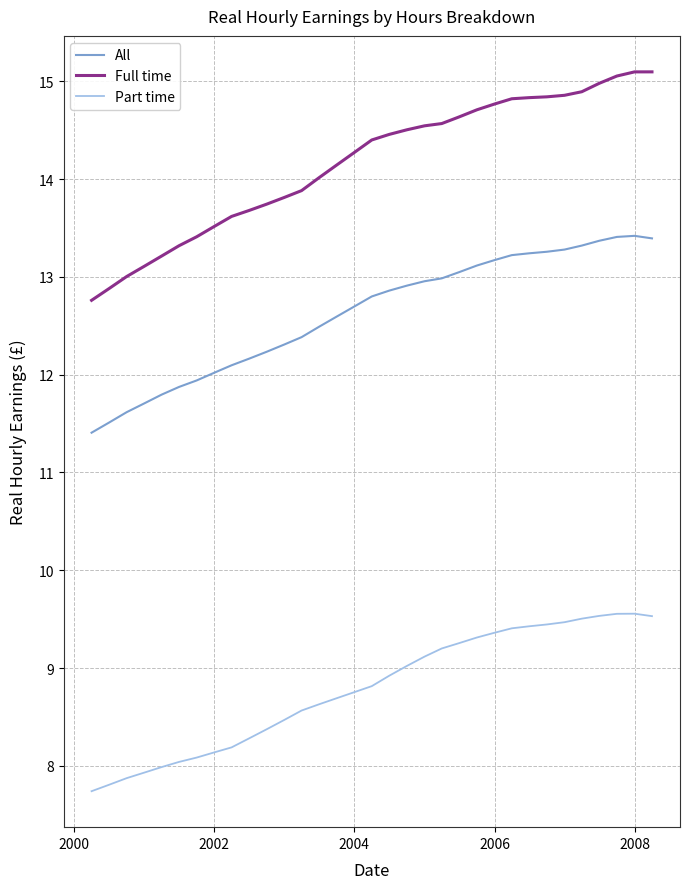

True or false: All and Part time cross at least once.

False